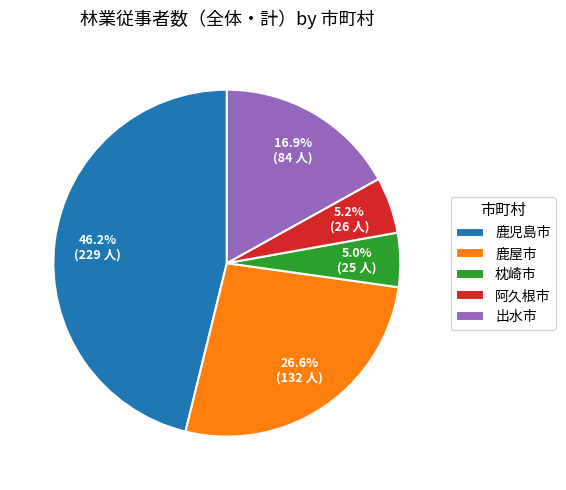

To the nearest percent, what is the difference between the 枕崎市 and 鹿児島市 slice percentages?

41%